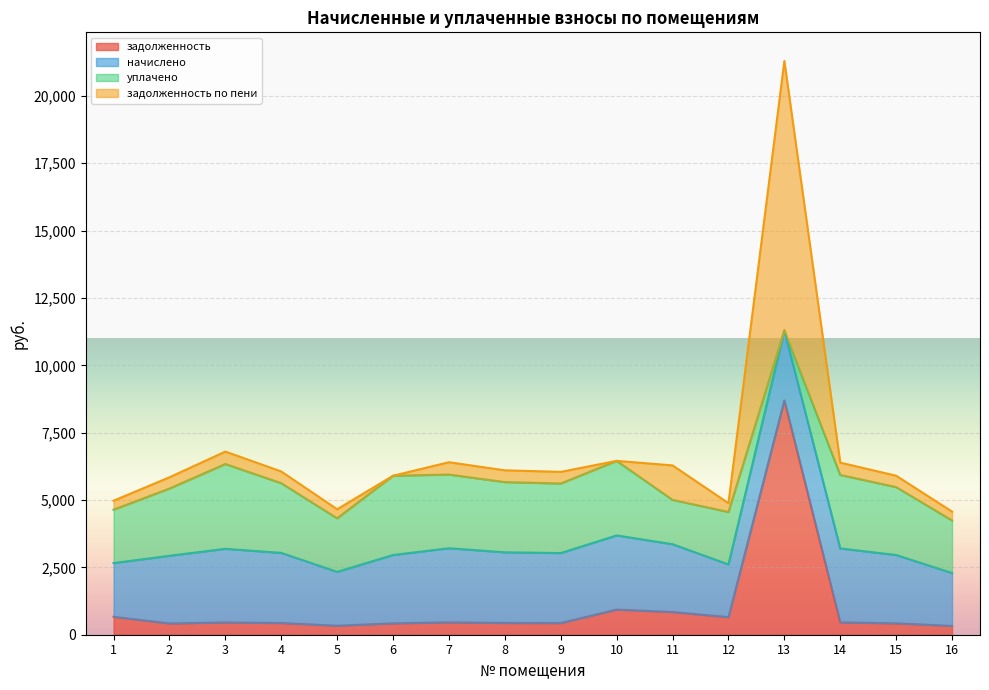

At which category is the sum across all series the highest?

13